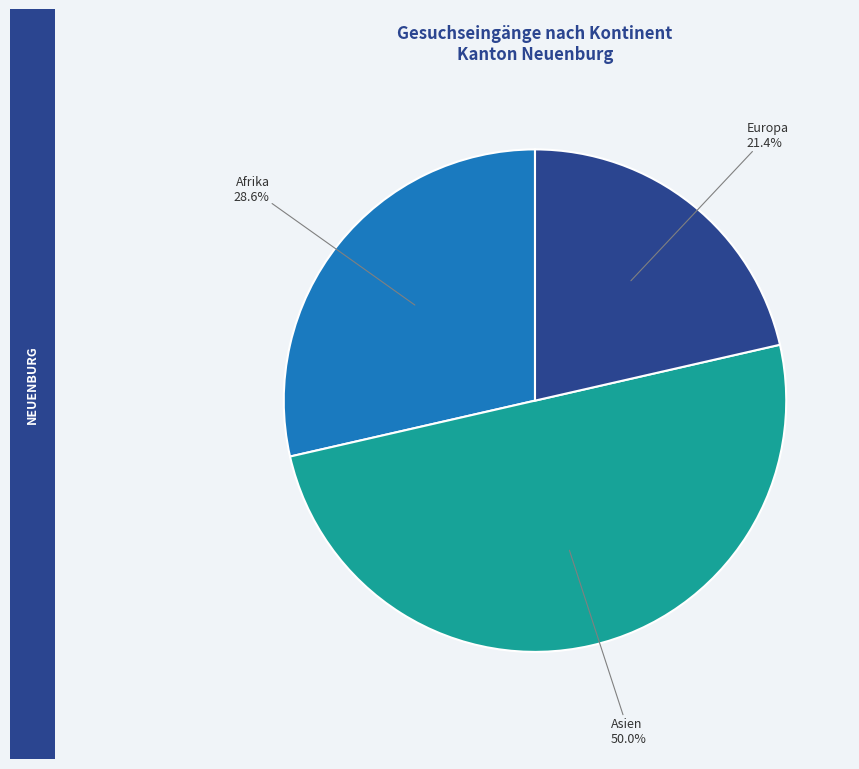

Count the number of slices in the pie.

3